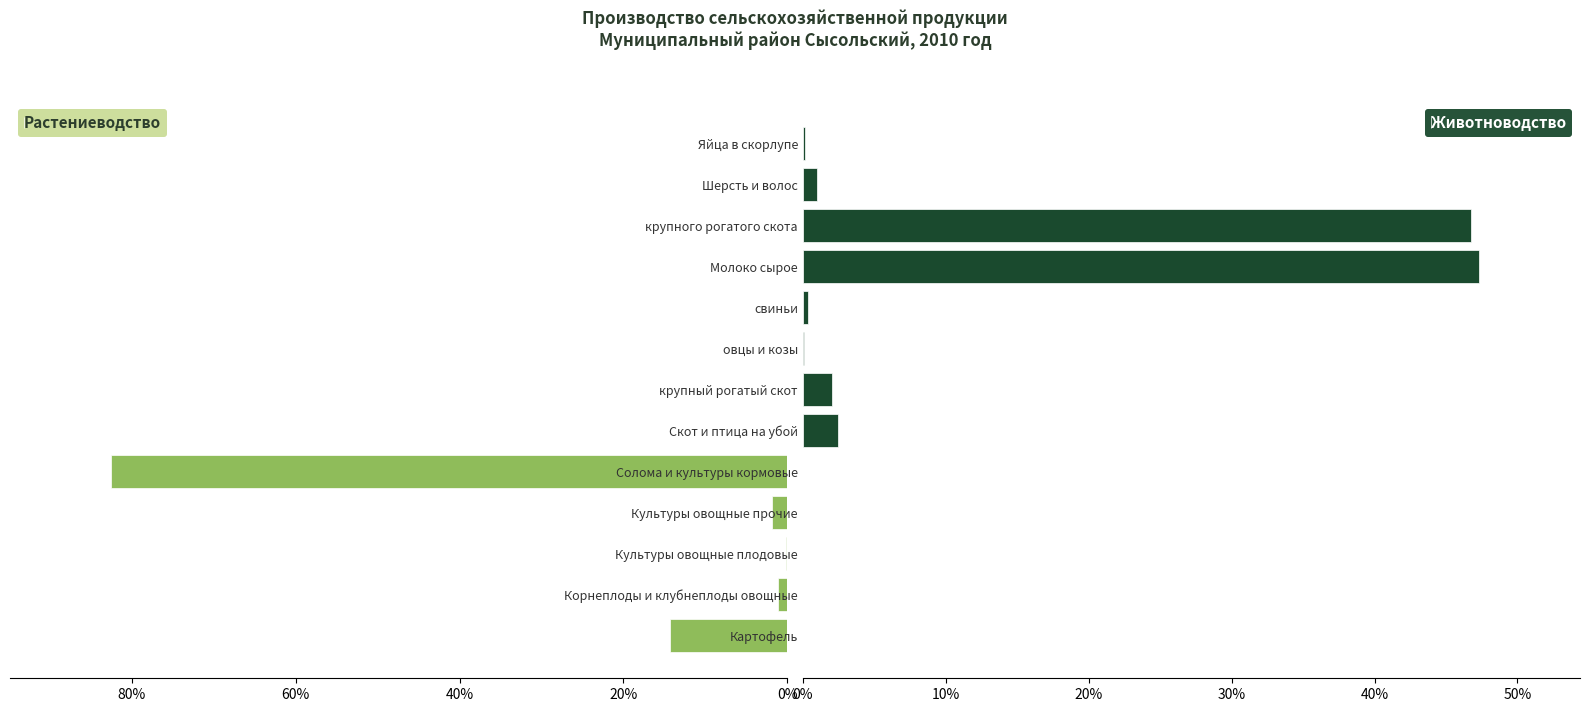

The Животноводство series shows 47.3 at Молоко сырое. True or false?

True